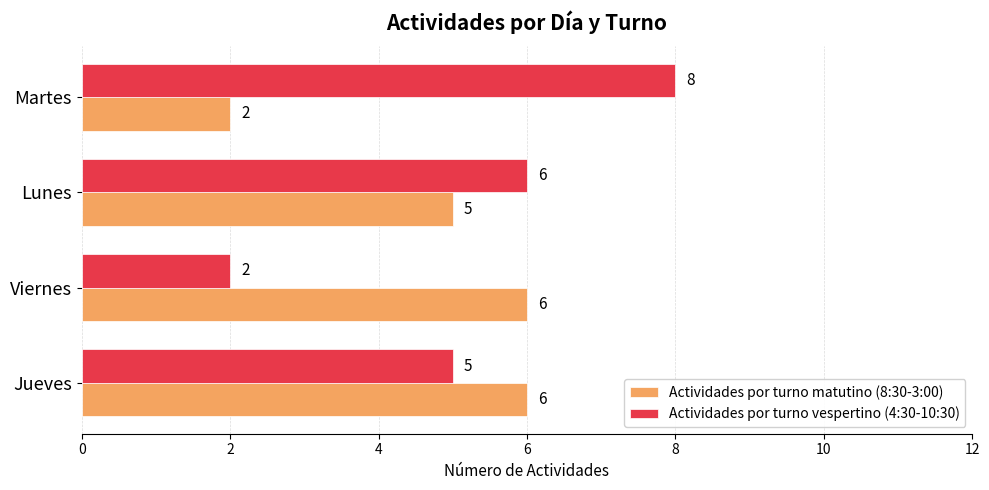

Which series has the widest spread of values?

Actividades por turno vespertino (4:30-10:30)